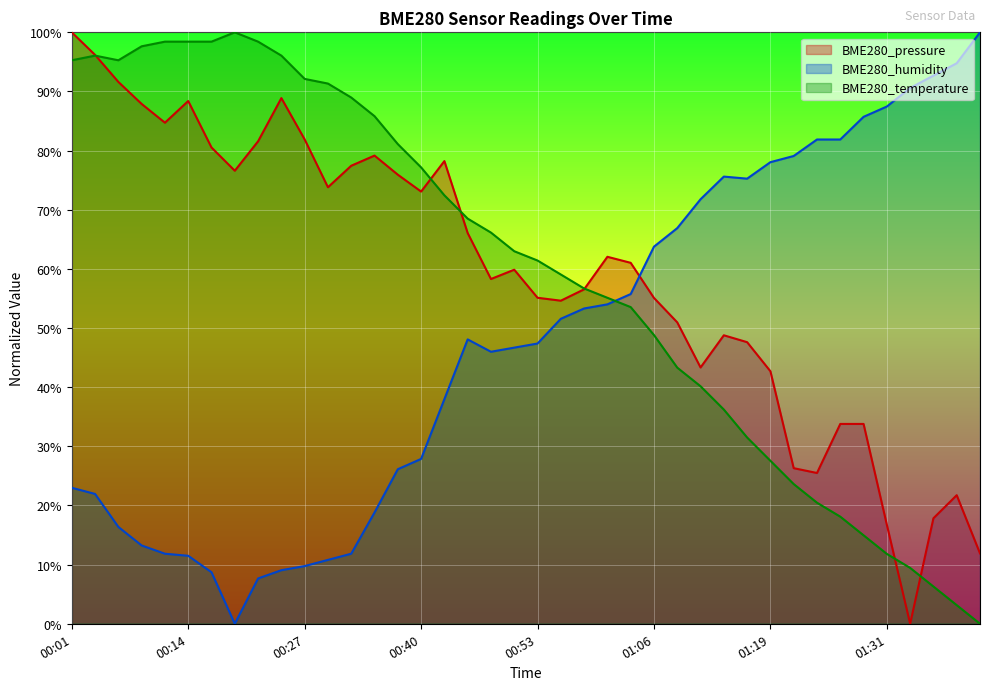

Where is BME280_temperature nearest to the value 50?

01:06